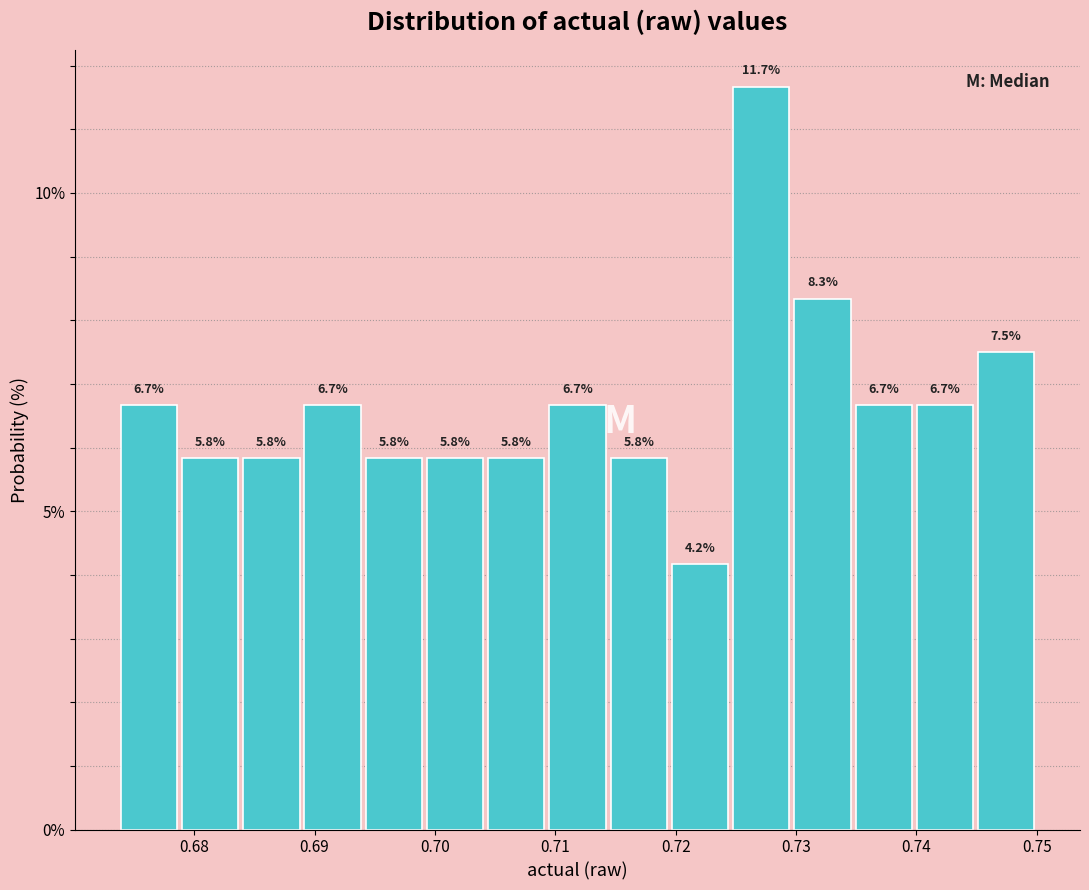

Which range on the x-axis has the tallest bar?

0.725 to 0.730